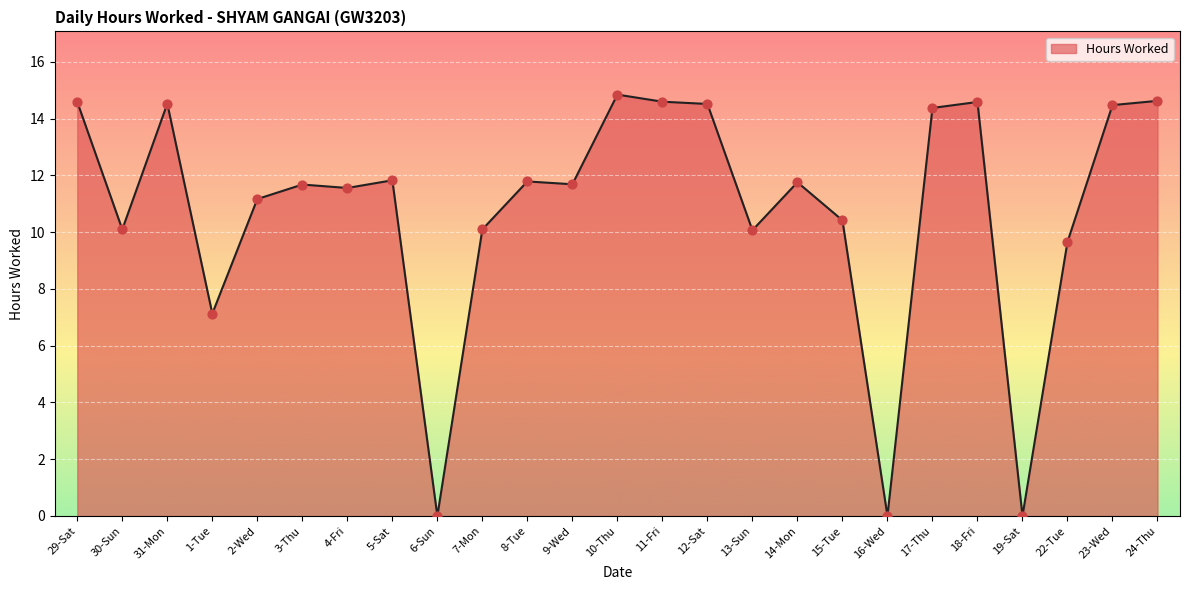

Between 11-Fri and 5-Sat, which is larger?

11-Fri